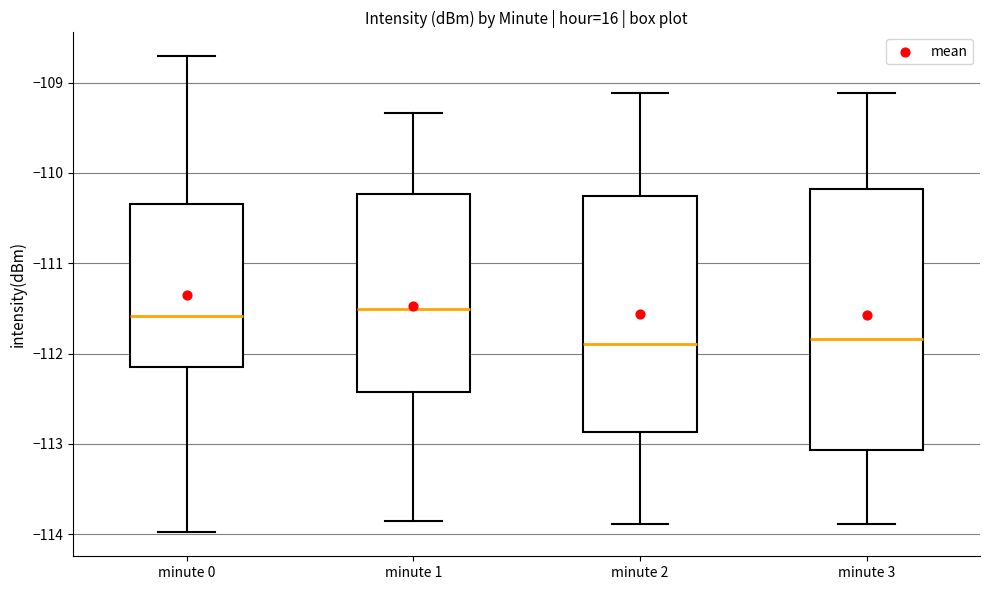

Reading left to right, transcribe this box plot: for each box, give where its median line is, the range the box spans, and where its two whiskers end, as read against the y-axis. The values are not printed on the chart, so give them approximately, as read against the axis.

minute 0: median -111.6, box -112.1 to -110.3, whiskers -114.0 to -108.7
minute 1: median -111.5, box -112.4 to -110.2, whiskers -113.9 to -109.3
minute 2: median -111.9, box -112.9 to -110.3, whiskers -113.9 to -109.1
minute 3: median -111.8, box -113.1 to -110.2, whiskers -113.9 to -109.1